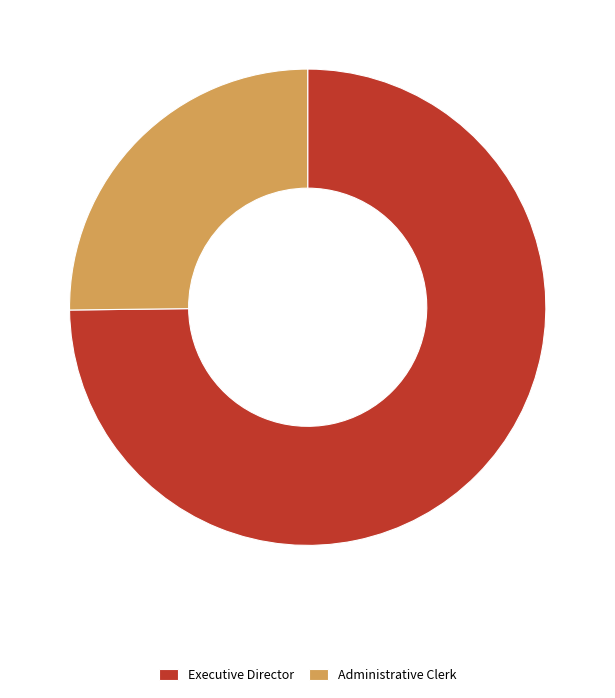

Does any single category account for the majority?

Yes